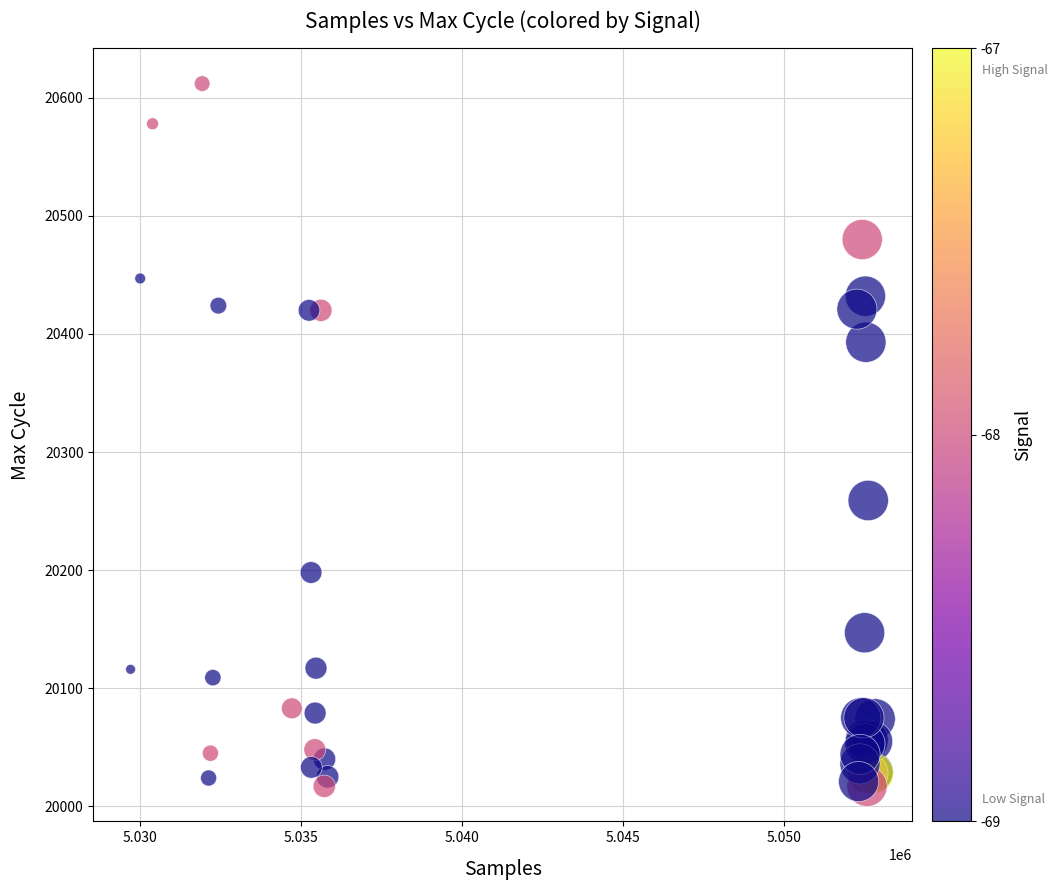

What Y value in the scatter plot is closest to 20314?

20259